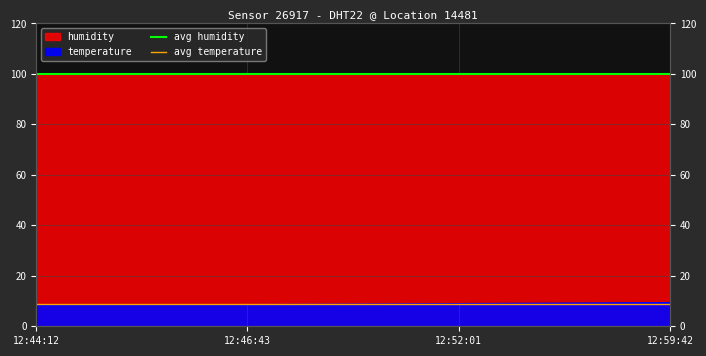

What is the label of the 2nd point from the left?

12:46:43